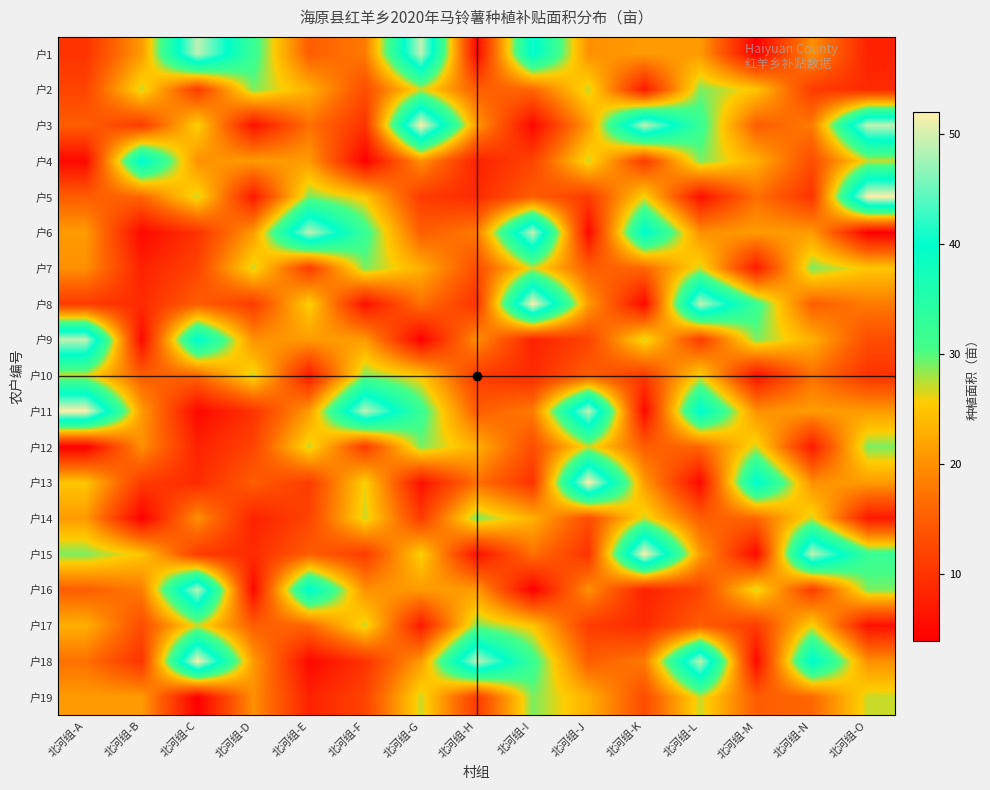

Which category has the highest value across all series?

北河组-G